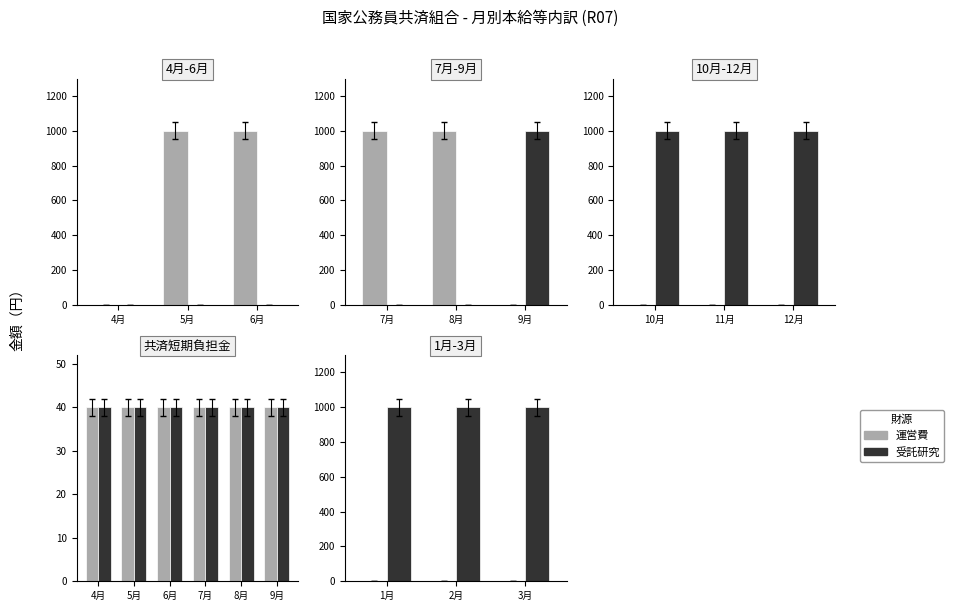

Between 1月 and 3月, which series saw the biggest shift?

運営費